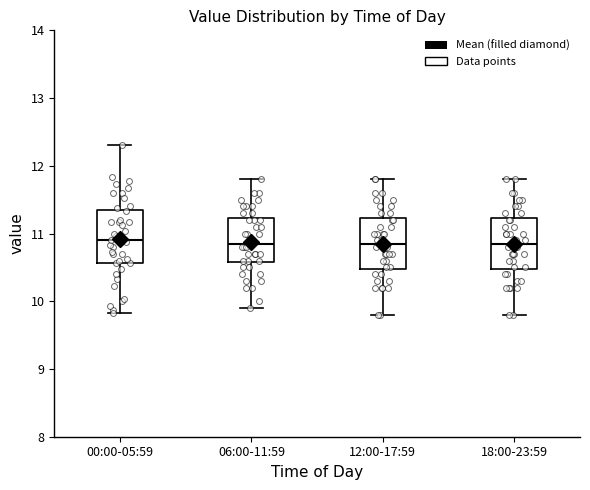

Reading left to right, read every box against the y-axis: the position of its median line, the range the box covers, and the ends of its whiskers. The values are not printed on the chart, so give them approximately, as read against the axis.

00:00-05:59: median 10.9, box 10.6 to 11.3, whiskers 9.8 to 12.3
06:00-11:59: median 10.9, box 10.6 to 11.2, whiskers 9.9 to 11.8
12:00-17:59: median 10.9, box 10.5 to 11.2, whiskers 9.8 to 11.8
18:00-23:59: median 10.9, box 10.5 to 11.2, whiskers 9.8 to 11.8